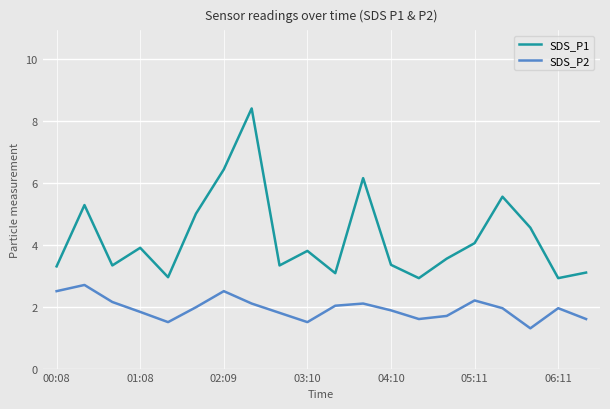

What is the lowest value of the SDS_P2 series?

1.3